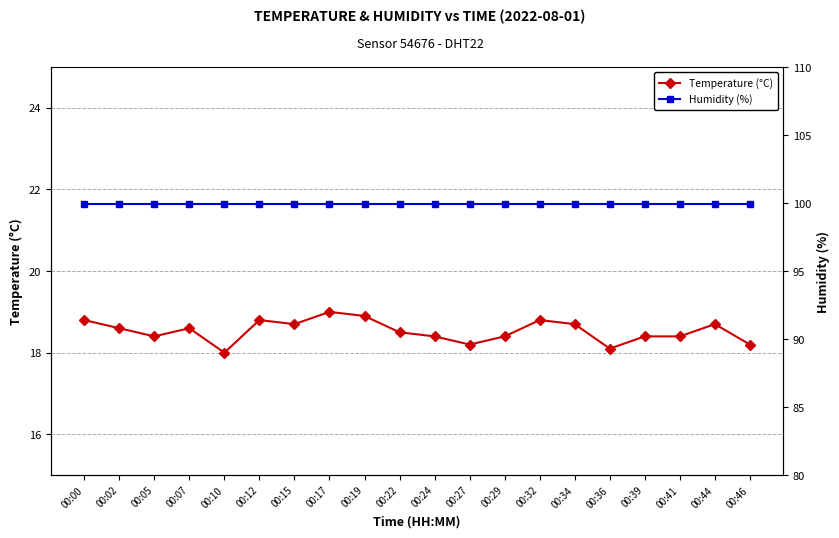

What value does the Humidity (%) series have at 00:00?

99.9